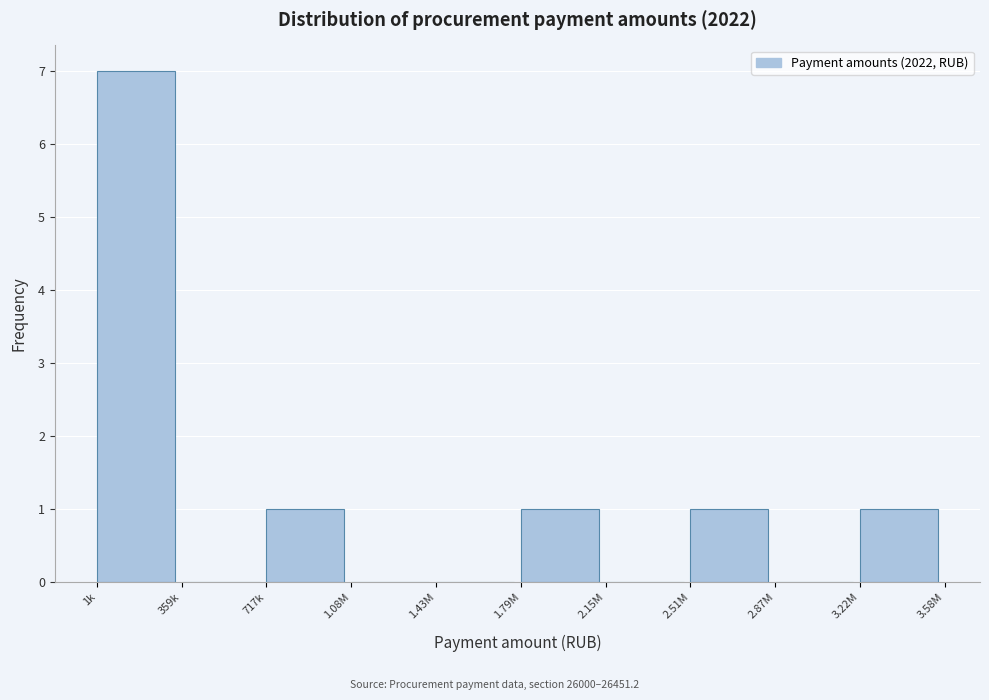

Reading left to right, extract all data points from this chart.

1k=7	359k=0	717k=1	1.08M=0	1.43M=0	1.79M=1	2.15M=0	2.51M=1	2.87M=0	3.22M=1